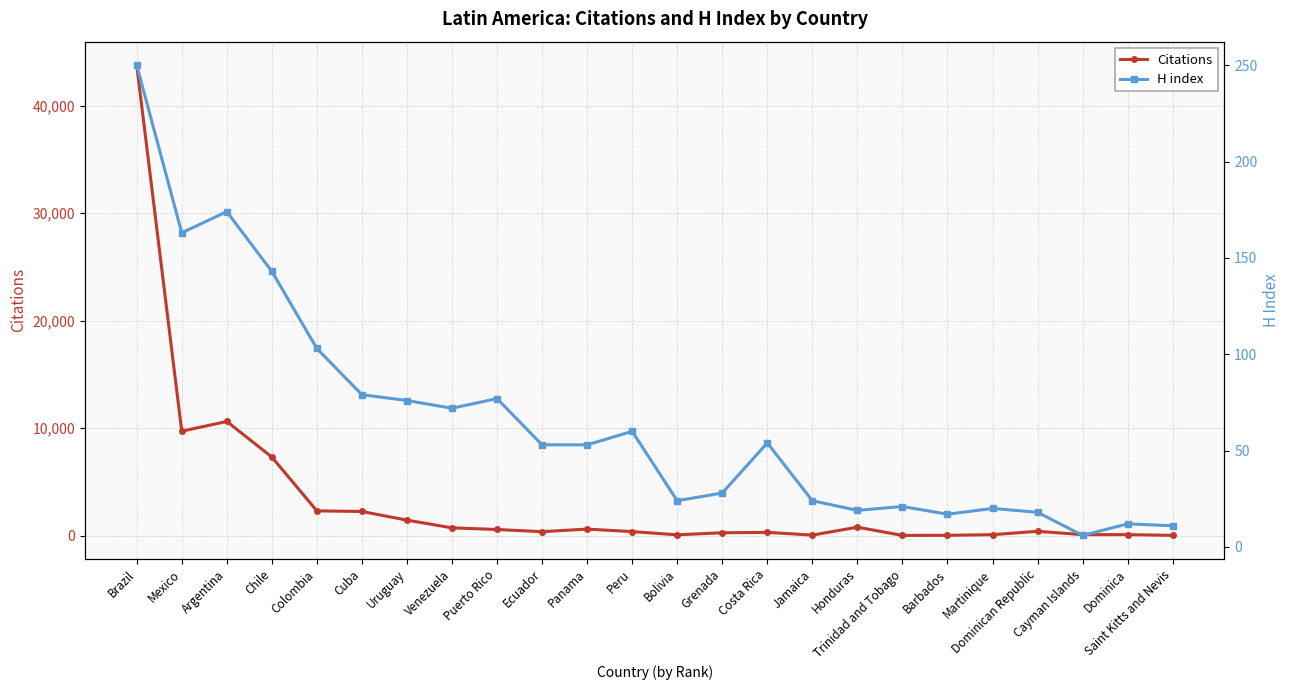

What is the label of the 16th point from the right?

Puerto Rico